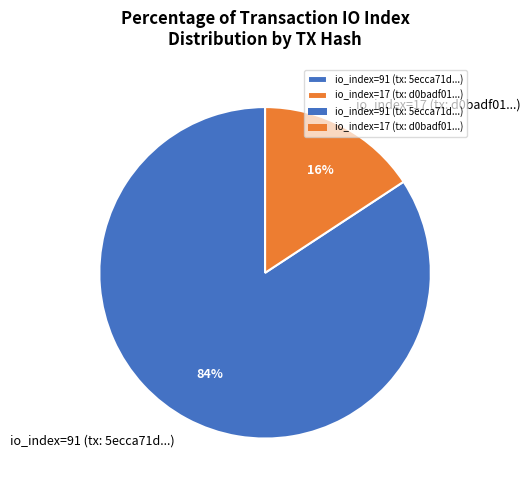

What percentage is the io_index=17 (tx: d0badf01...) slice, to the nearest percent?

16%